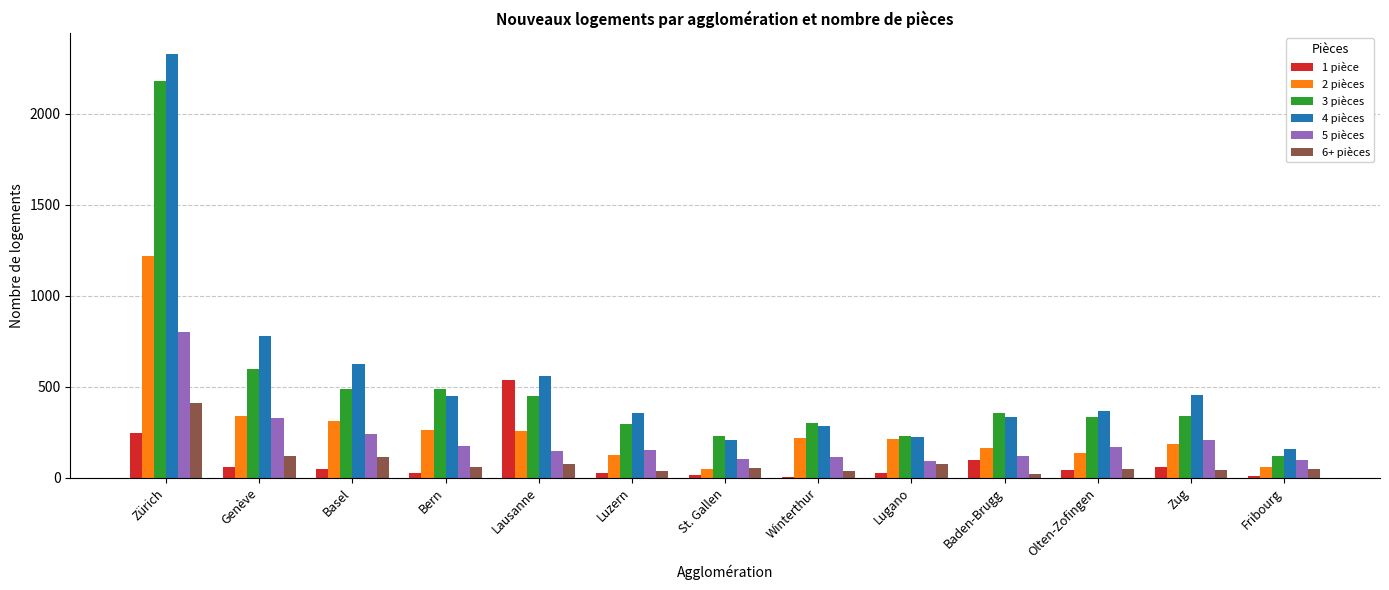

Is the value of 1 pièce at Genève greater than the value of 5 pièces at Winterthur?

No